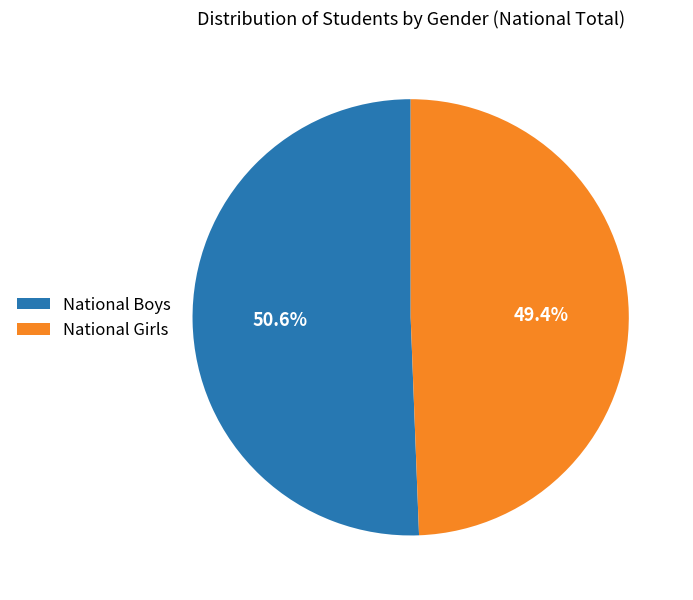

Approximately how many times larger is the value at National Girls compared to National Boys?

1.0